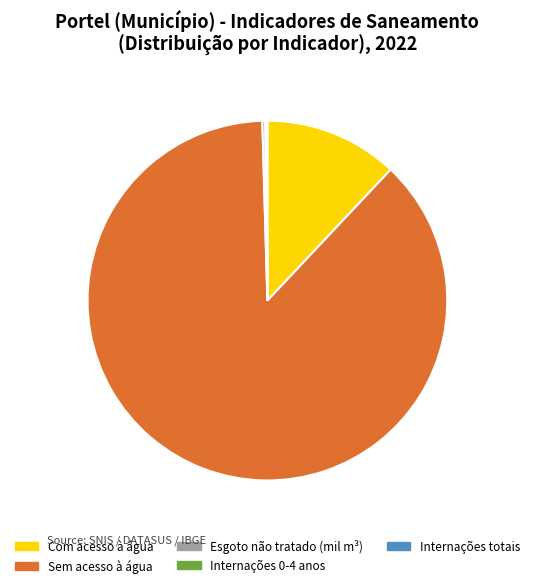

What is the ratio of the value at Sem acesso à água to the value at Com acesso à água?

7.3